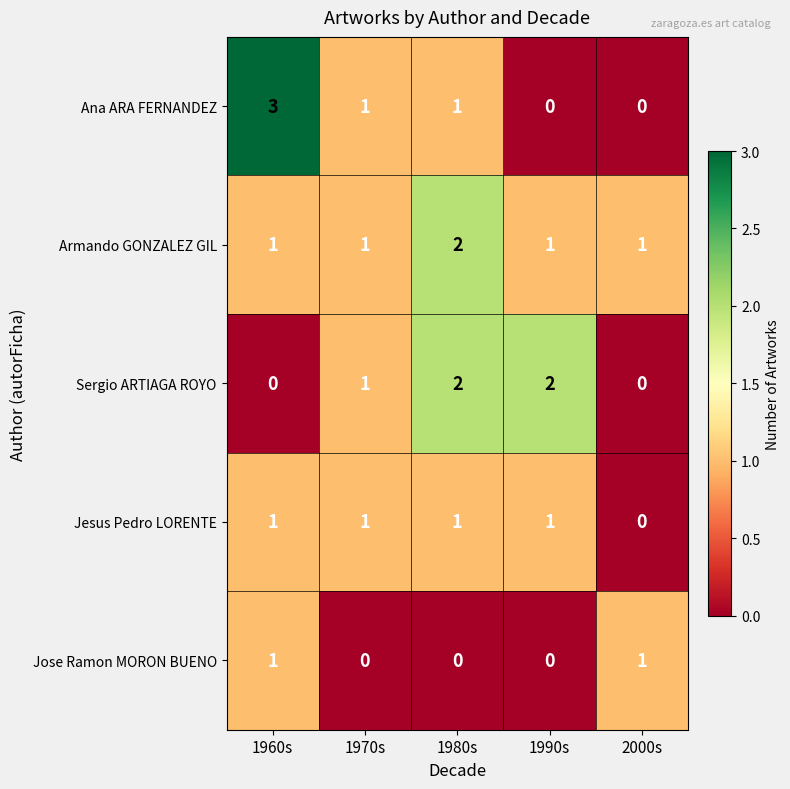

Which label corresponds to the largest value in the chart?

1960s